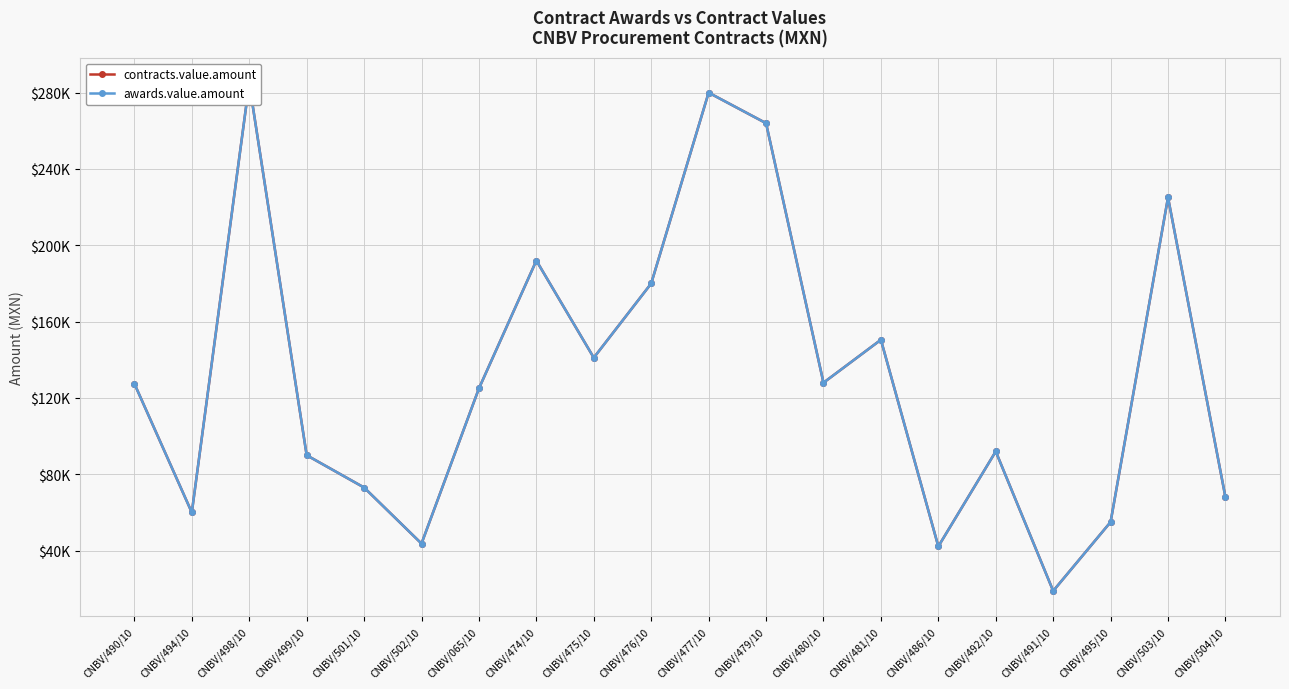

What is the value of the awards.value.amount point at the 10th from the left?

180000.0